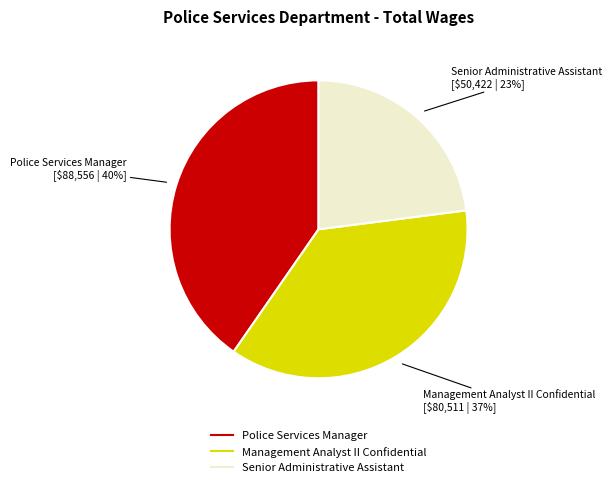

Is it true that Police Services Manager is 40% of the pie?

True